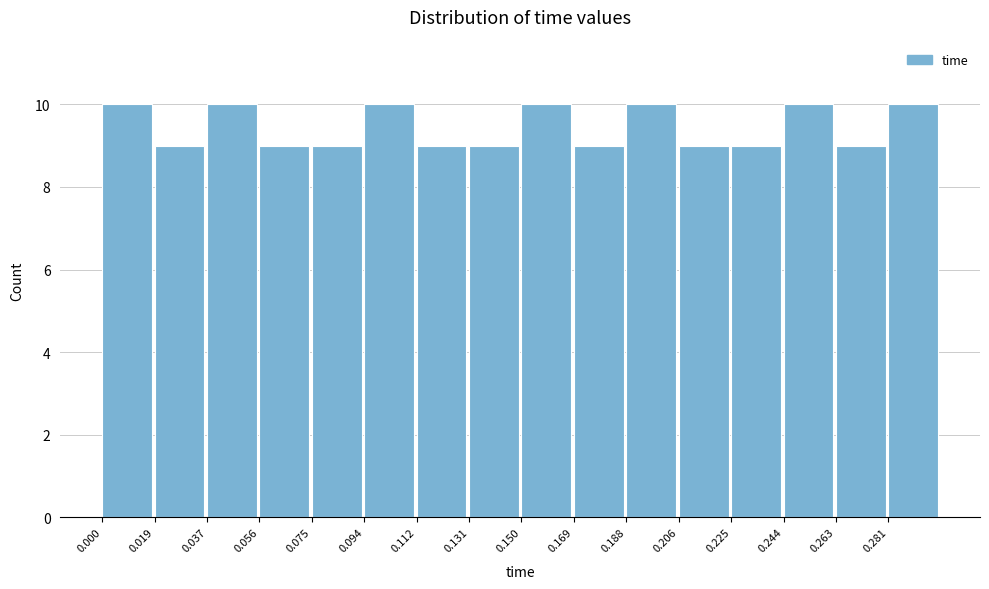

Reading left to right, transcribe this chart: for each bar, give the range it covers on the x-axis and its height. Neither the bar edges nor the heights are printed on the chart, so give them approximately, as read against the axes.

0.000 to 0.018: 10
0.018 to 0.038: 9
0.038 to 0.056: 10
0.056 to 0.076: 9
0.076 to 0.094: 9
0.094 to 0.112: 10
0.112 to 0.132: 9
0.132 to 0.150: 9
0.150 to 0.168: 10
0.168 to 0.188: 9
0.188 to 0.206: 10
0.206 to 0.226: 9
0.226 to 0.244: 9
0.244 to 0.262: 10
0.262 to 0.282: 9
0.282 to 0.300: 10